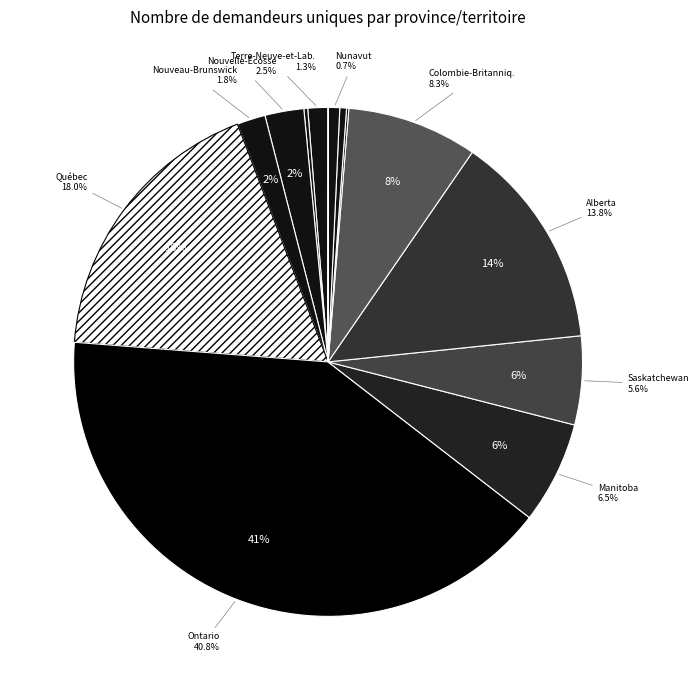

Is there any slice that represents more than half of the pie?

No